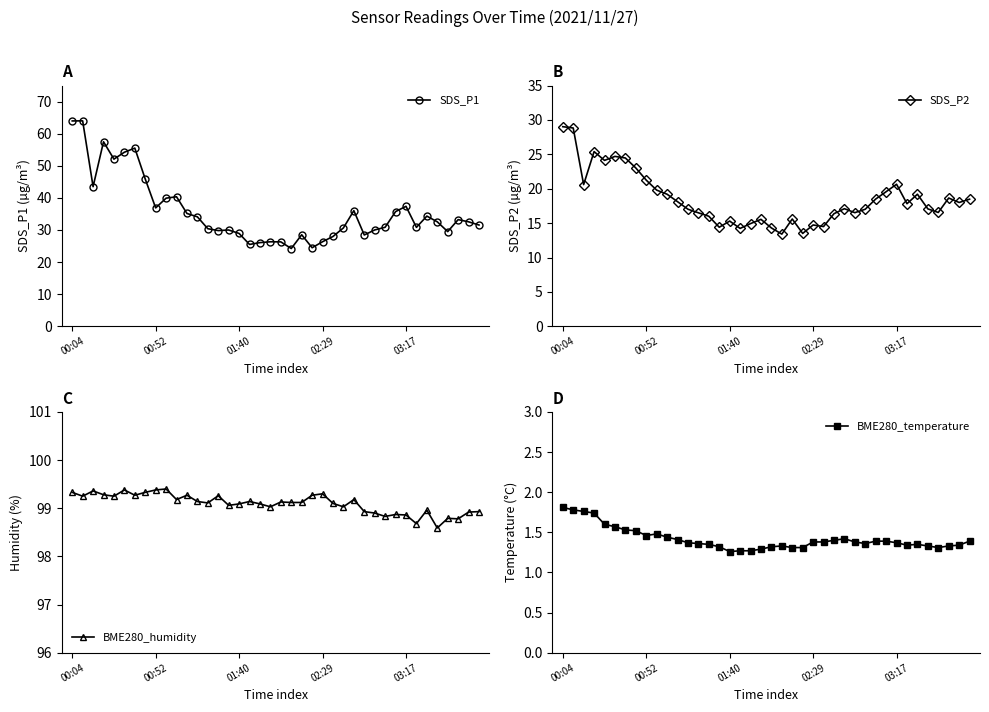

What is the spread (max minus min) of values at 22?

97.8